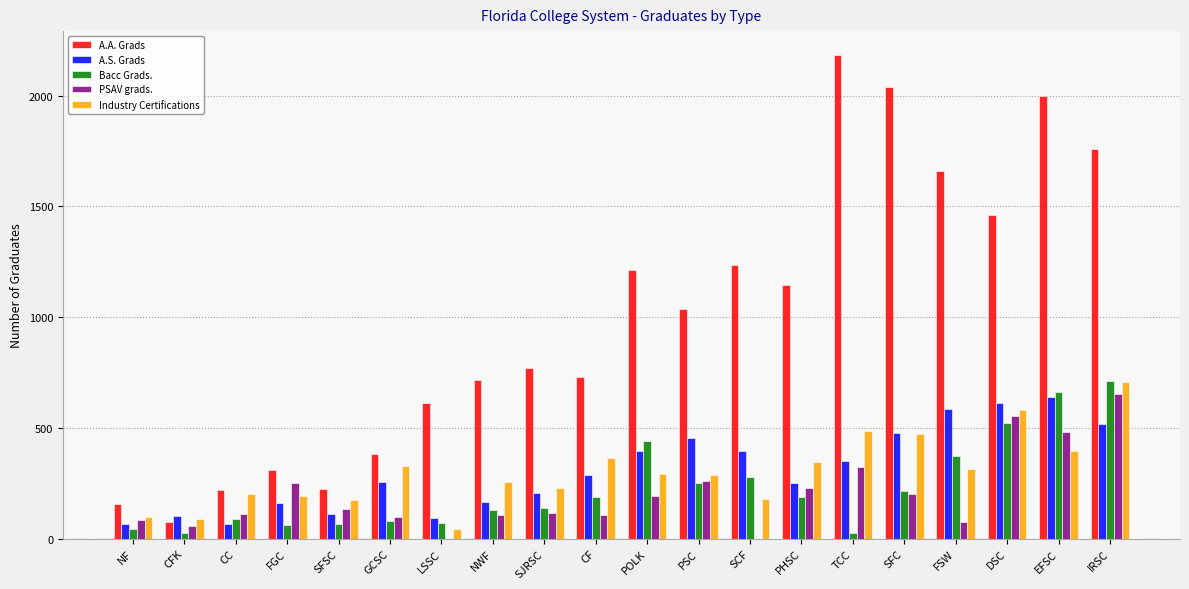

The value of A.A. Grads at SJRSC is 769. True or false?

True